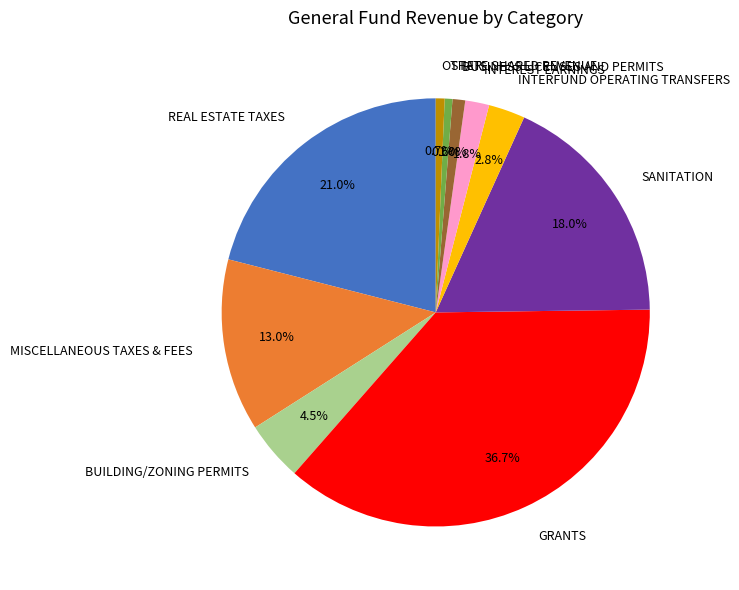

Approximately how many times larger is the value at OTHER compared to MISCELLANEOUS TAXES & FEES?

0.1